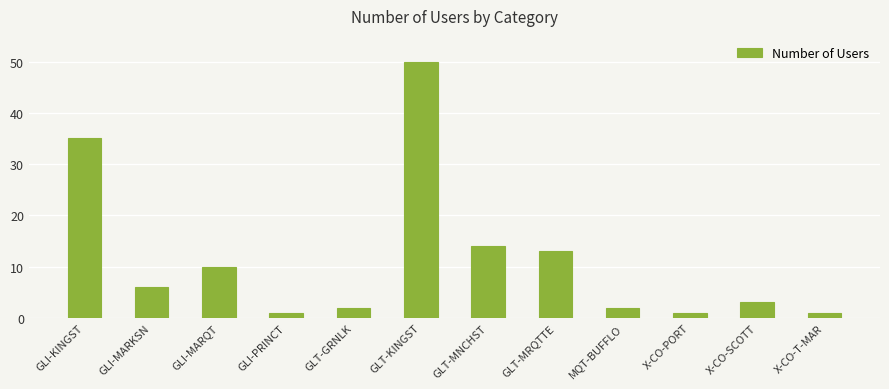

What is the maximum value shown in the chart?

50